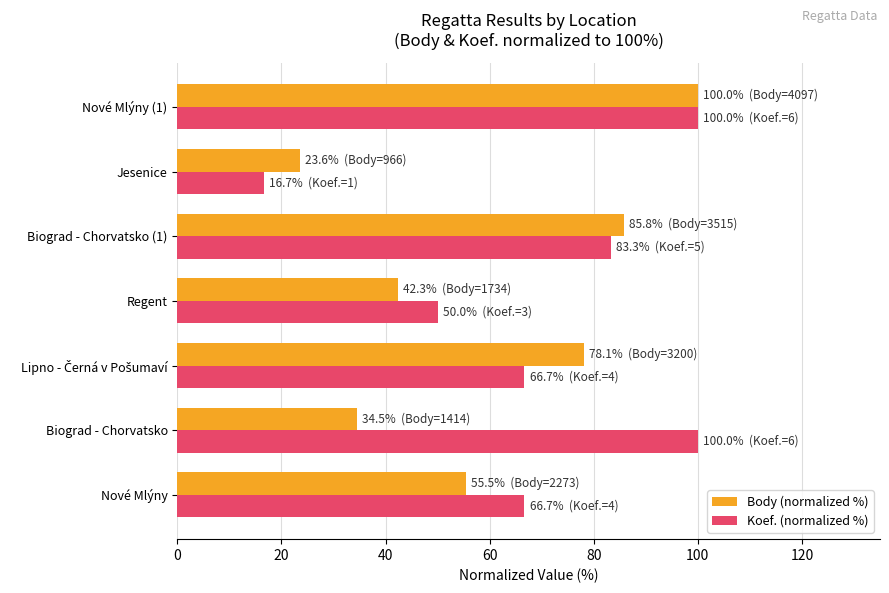

Which category has the lowest value in the Body (normalized %) series?

Jesenice